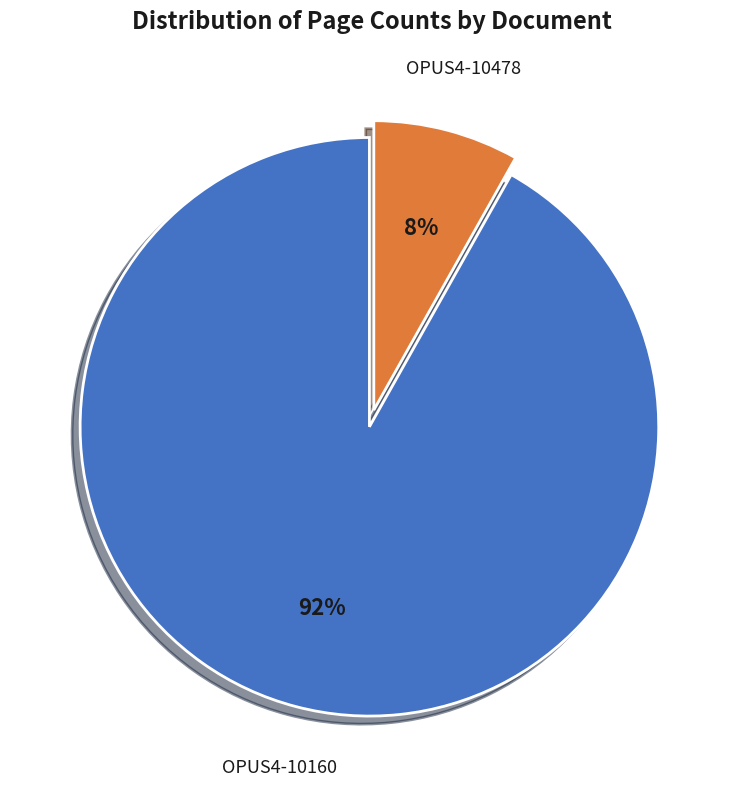

To the nearest percent, what is the average slice percentage?

50%